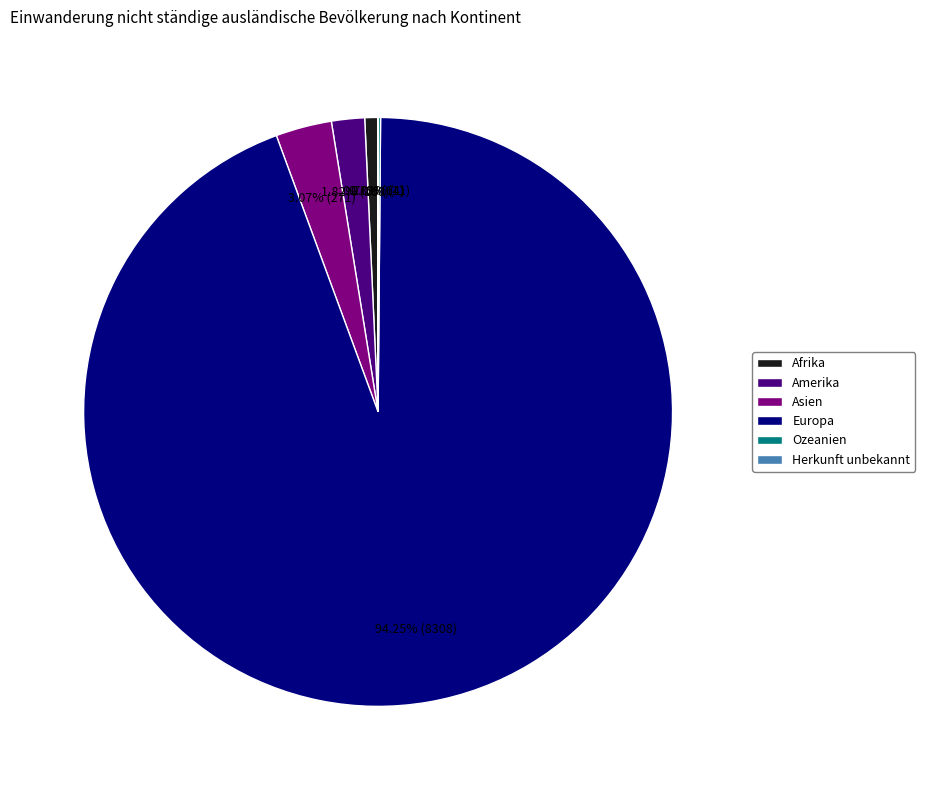

True or false: Asien accounts for 3% of the total.

True